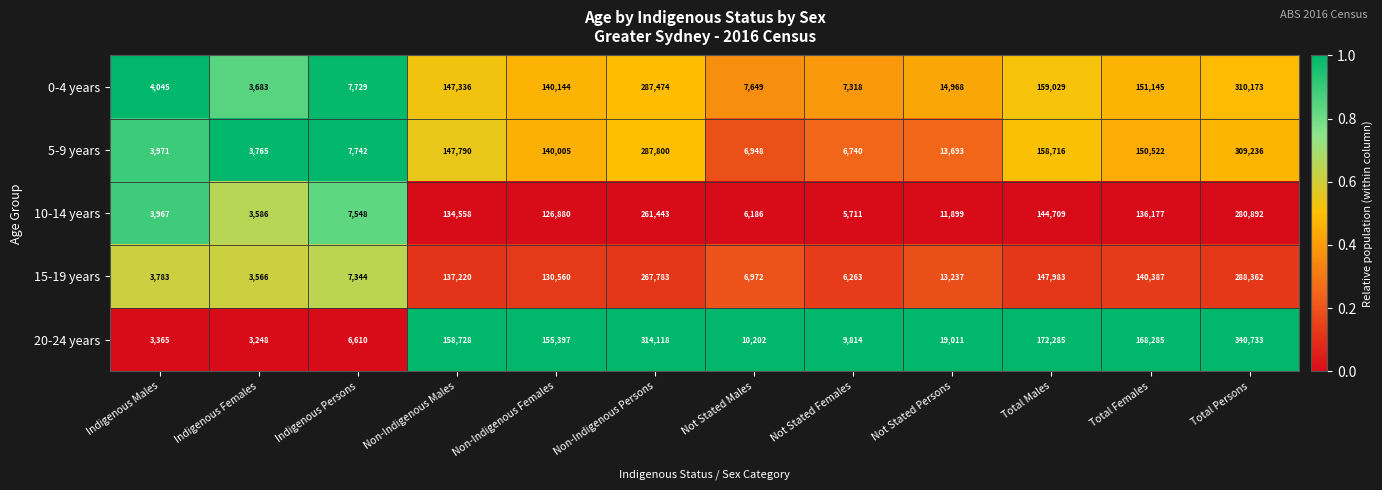

Between Total Males and Total Females, which series saw the biggest shift?

10-14 years